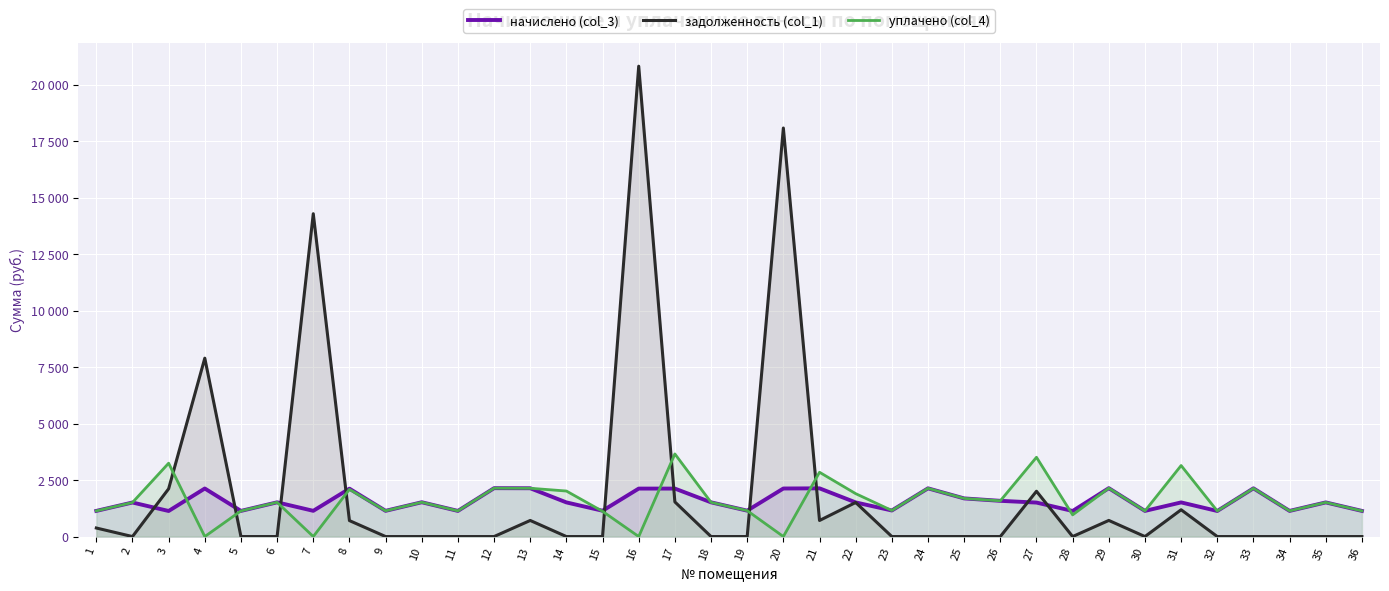

Where is the first local maximum for начислено (col_3)?

2